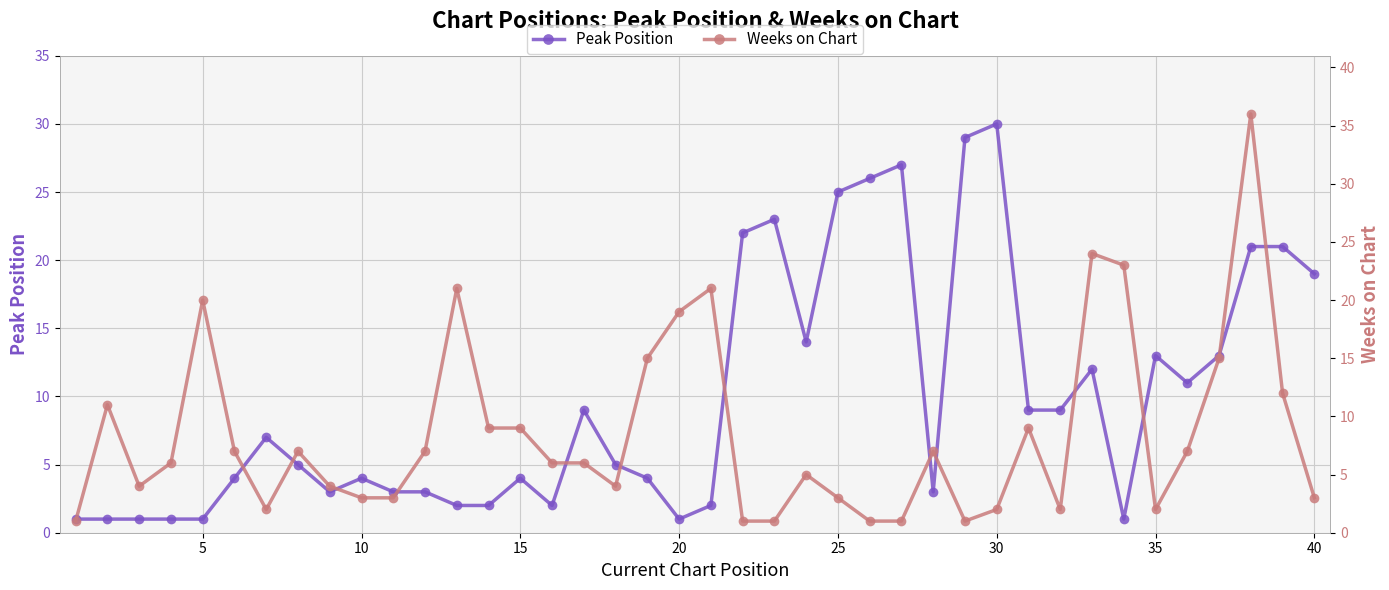

Rank the categories by Peak Position value from highest to lowest.

29, 28, 26, 25, 24, 22, 21, 37, 38, 39, 23, 34, 36, 32, 35, 16, 30, 31, 30, 35, 17, 25, 45, 14, 18, 40, 10, 11, 27, 12, 13, 15, 20, 0, 5, 10, 15, 20, 19, 33